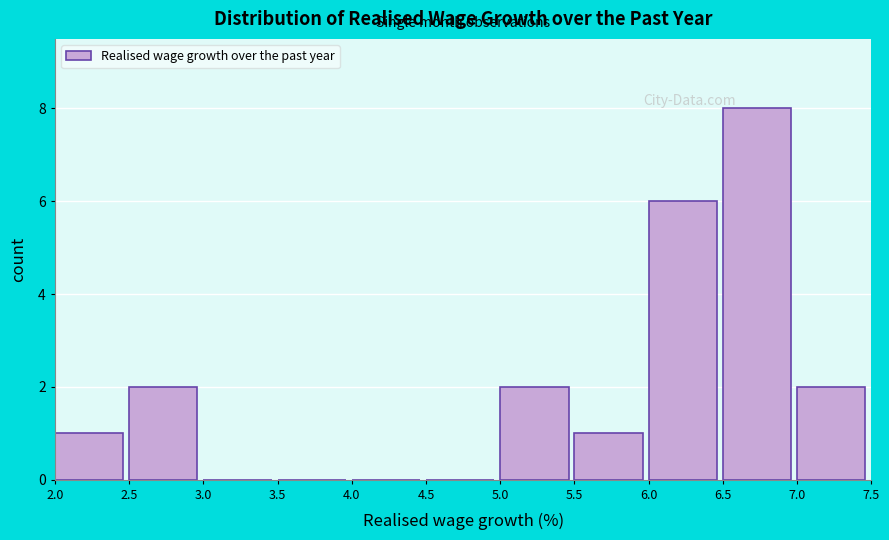

Reading left to right, transcribe this chart: for each bar, give the range it covers on the x-axis and its height. The values are not printed on the chart, so give them approximately, as read against the axis.

2.0 to 2.5: 1
2.5 to 3.0: 2
3.0 to 3.5: 0
3.5 to 4.0: 0
4.0 to 4.5: 0
4.5 to 5.0: 0
5.0 to 5.5: 2
5.5 to 6.0: 1
6.0 to 6.5: 6
6.5 to 7.0: 8
7.0 to 7.5: 2